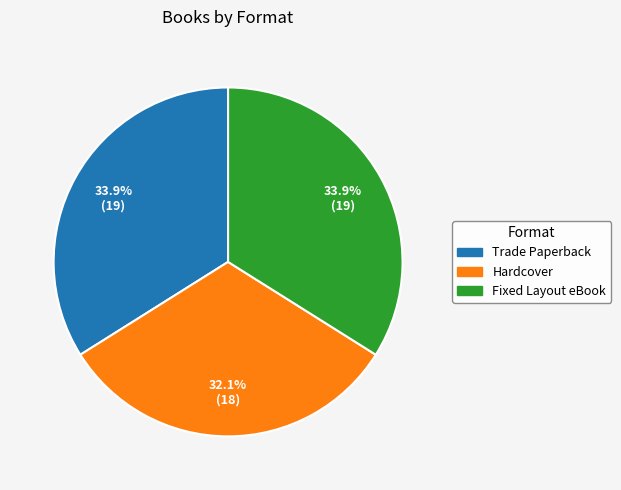

What is the smallest slice in the pie chart?

Hardcover